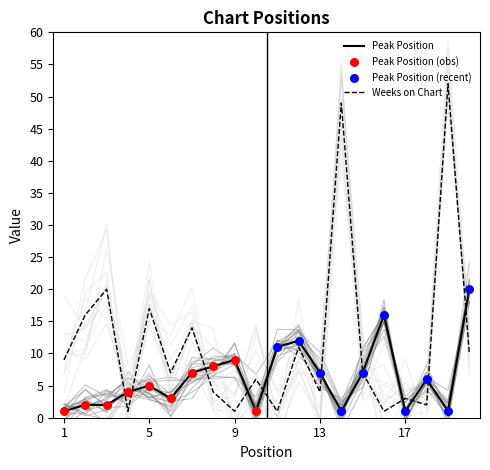

At which category is the sum across all series the highest?

19